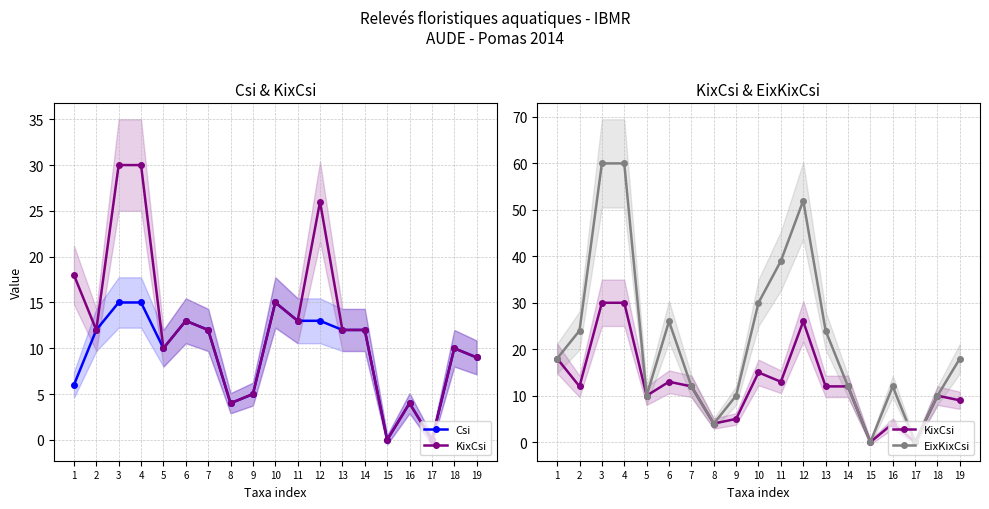

Rank the series by their average value, from highest to lowest.

EixKixCsi, KixCsi, Csi